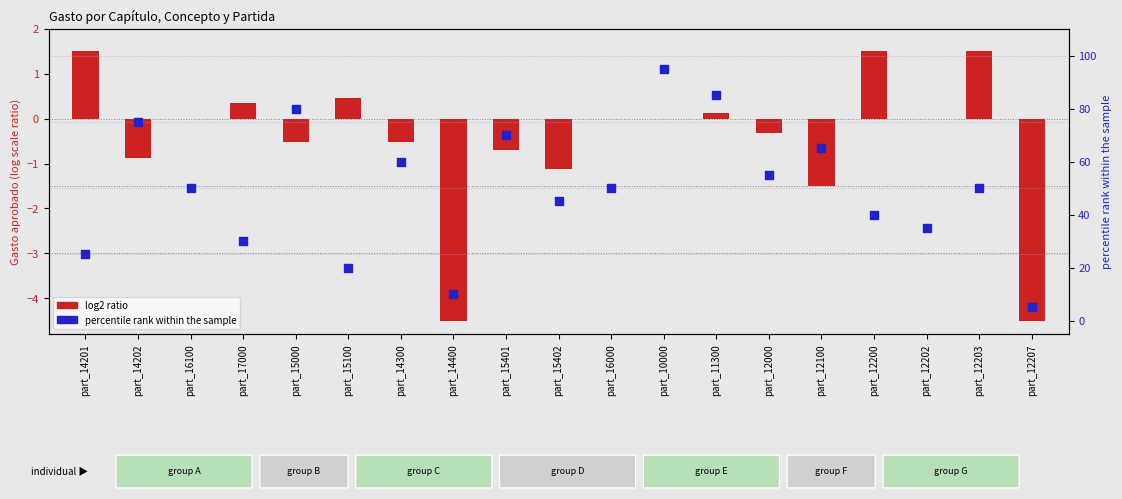

Is the value of log2 ratio at part_12000 greater than the value of percentile rank within the sample at part_15402?

No